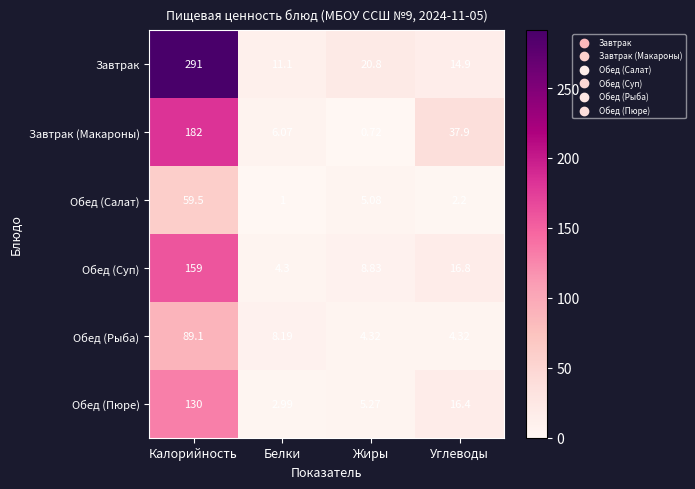

Where does the Обед (Пюре) series first go above 16?

Калорийность